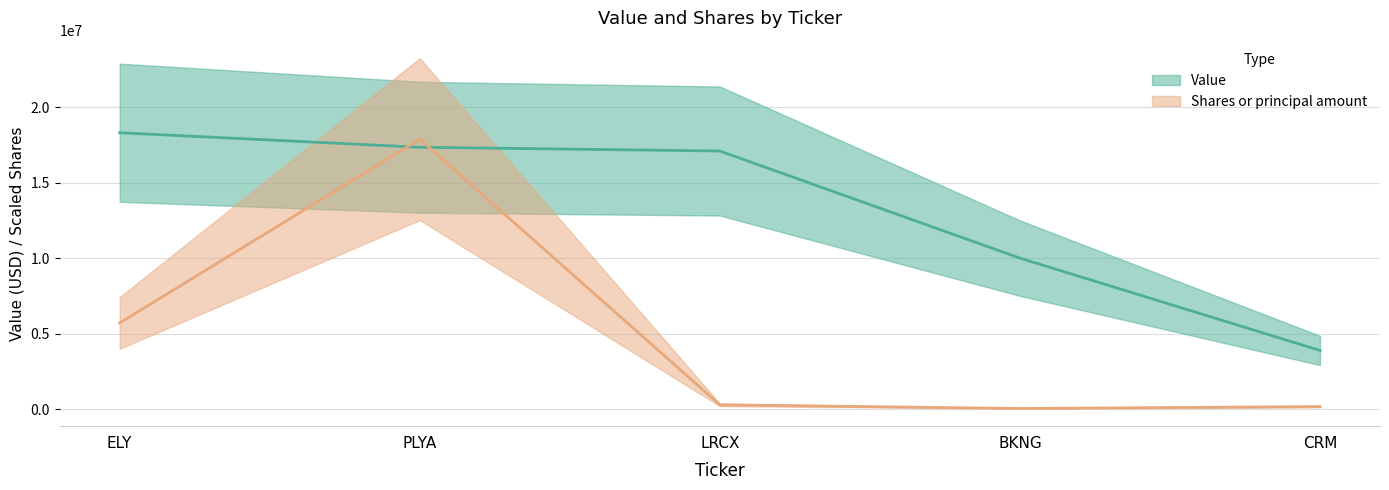

Reading left to right, list all the values displayed in this chart.

Value: ELY=18313000	PLYA=17351000	LRCX=17102000	BKNG=10002000	CRM=3883000
Shares or principal amount: ELY=5705010	PLYA=17887734	LRCX=280368	BKNG=36522	CRM=161964